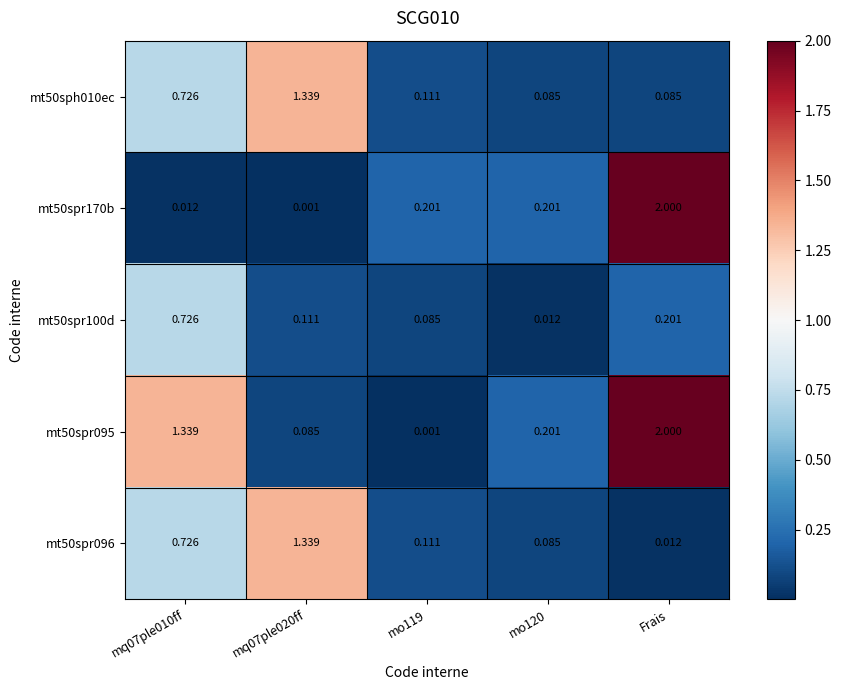

Which category has the highest value across all series?

Frais